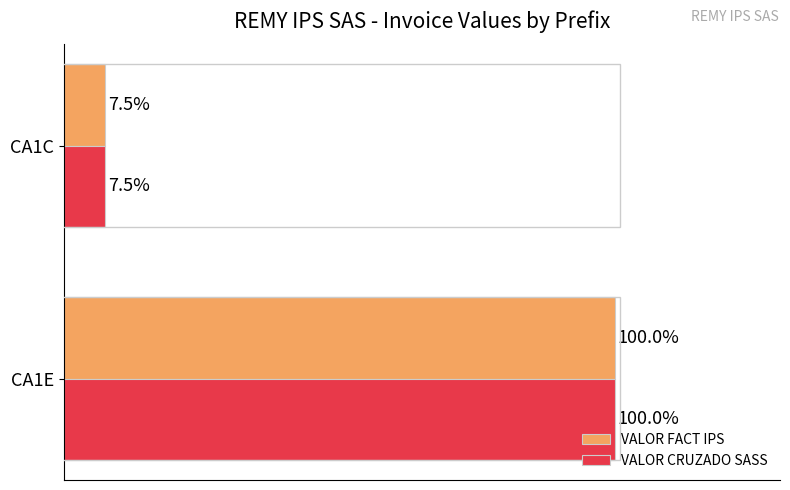

At which category does the chart reach its minimum across all series?

CA1C